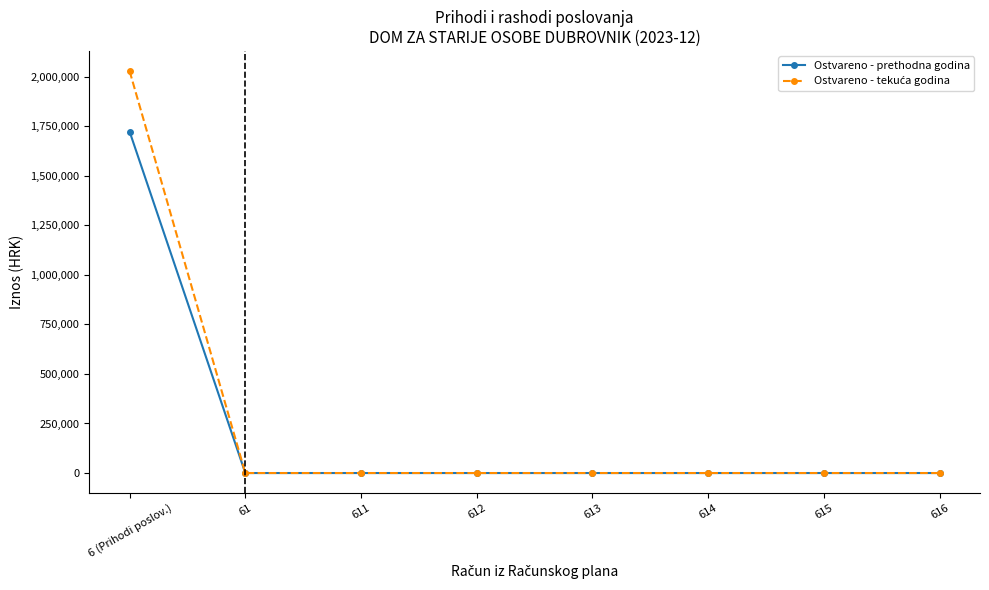

Which category has the highest value in the Ostvareno - prethodna godina series?

6 (Prihodi poslov.)